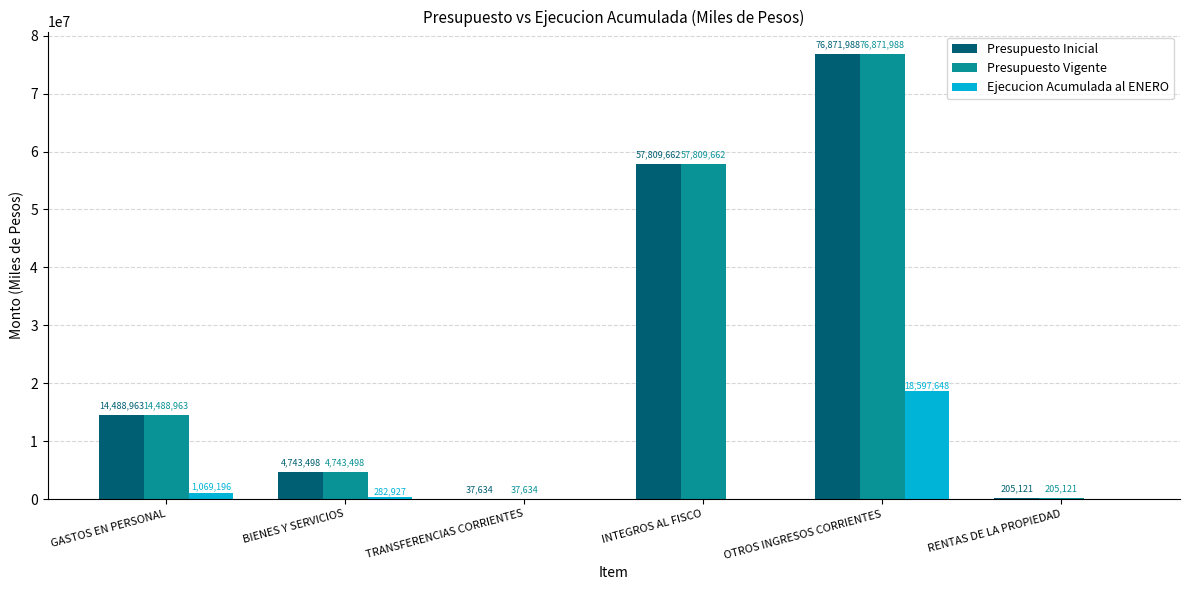

Reading right to left, transcribe all the data shown in this chart.

Presupuesto Inicial: RENTAS DE LA PROPIEDAD=205121	OTROS INGRESOS CORRIENTES=76871988	INTEGROS AL FISCO=57809662	TRANSFERENCIAS CORRIENTES=37634	BIENES Y SERVICIOS=4743498	GASTOS EN PERSONAL=14488963
Presupuesto Vigente: RENTAS DE LA PROPIEDAD=205121	OTROS INGRESOS CORRIENTES=76871988	INTEGROS AL FISCO=57809662	TRANSFERENCIAS CORRIENTES=37634	BIENES Y SERVICIOS=4743498	GASTOS EN PERSONAL=14488963
Ejecucion Acumulada al ENERO: RENTAS DE LA PROPIEDAD=0	OTROS INGRESOS CORRIENTES=18597648	INTEGROS AL FISCO=0	TRANSFERENCIAS CORRIENTES=0	BIENES Y SERVICIOS=282927	GASTOS EN PERSONAL=1069196